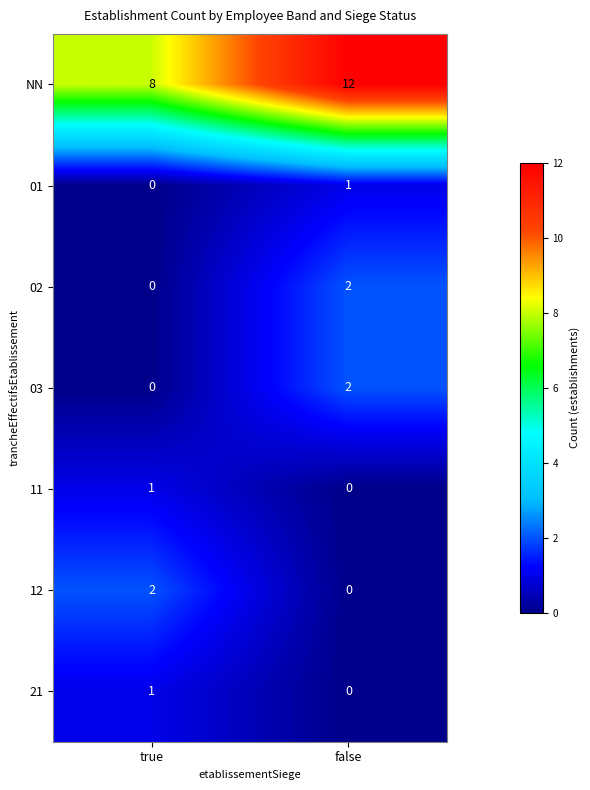

What is the difference between the NN values at true and false?

4